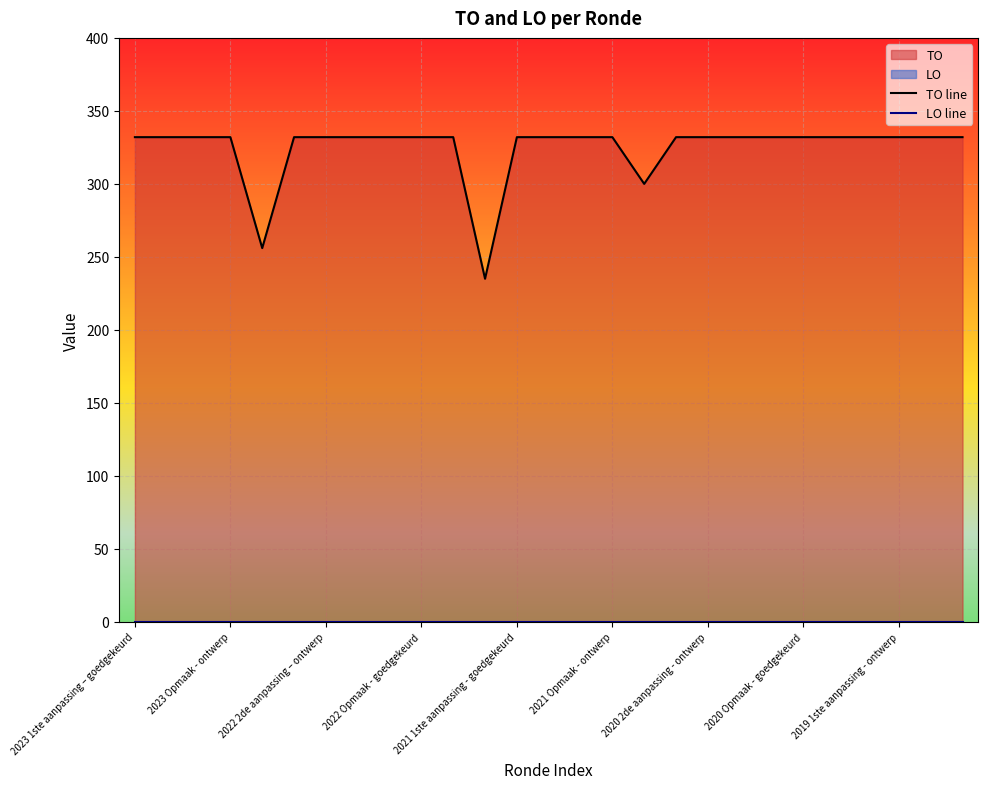

True or false: LO line and TO line cross at least once.

False